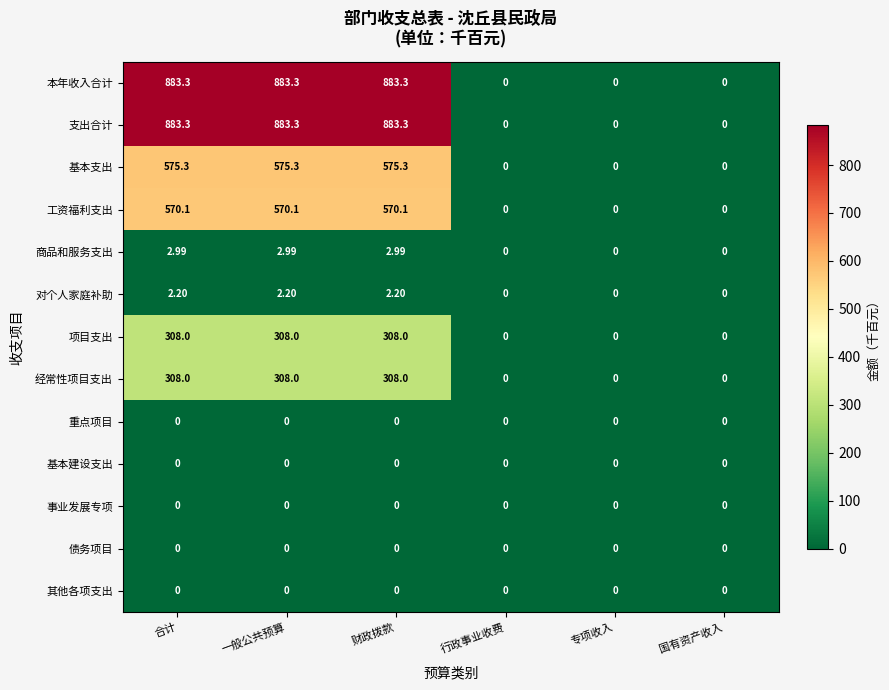

Is the value of 工资福利支出 at 一般公共预算 greater than the value of 事业发展专项 at 合计?

Yes